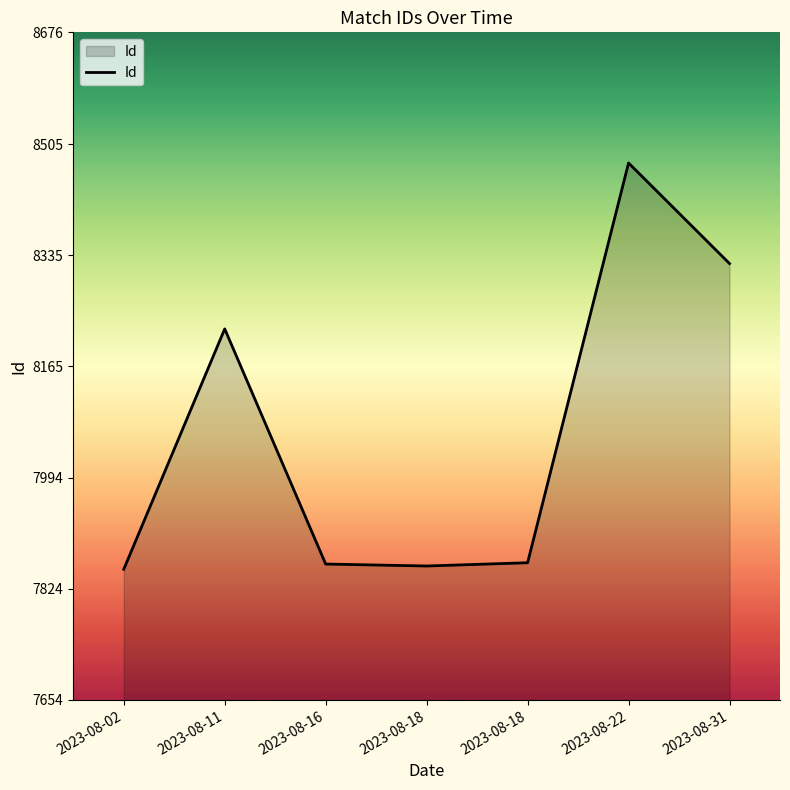

Count the number of categories in the chart.

7